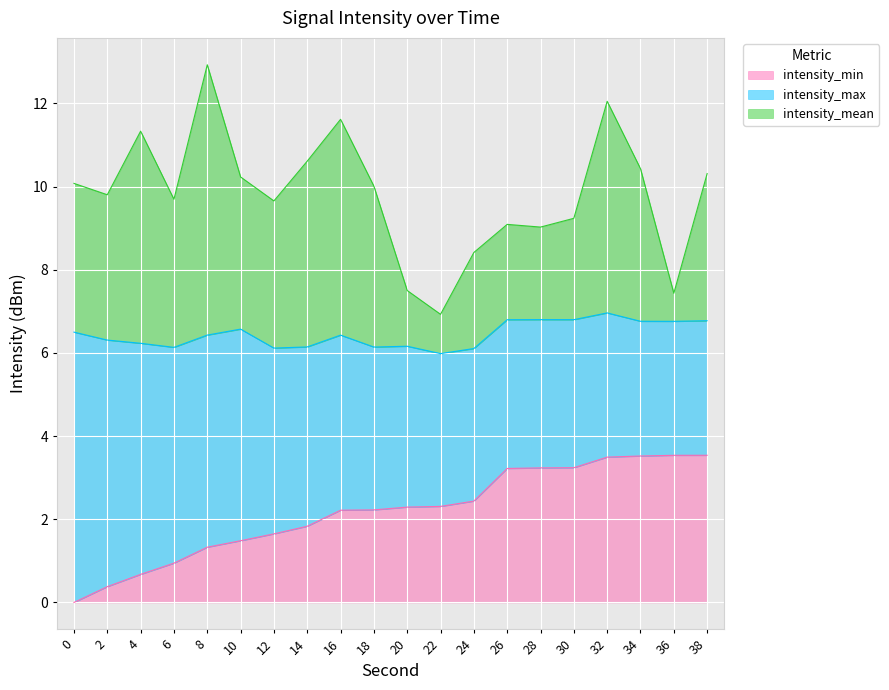

After their last crossing, which series has the higher values: intensity_mean or intensity_min?

intensity_min